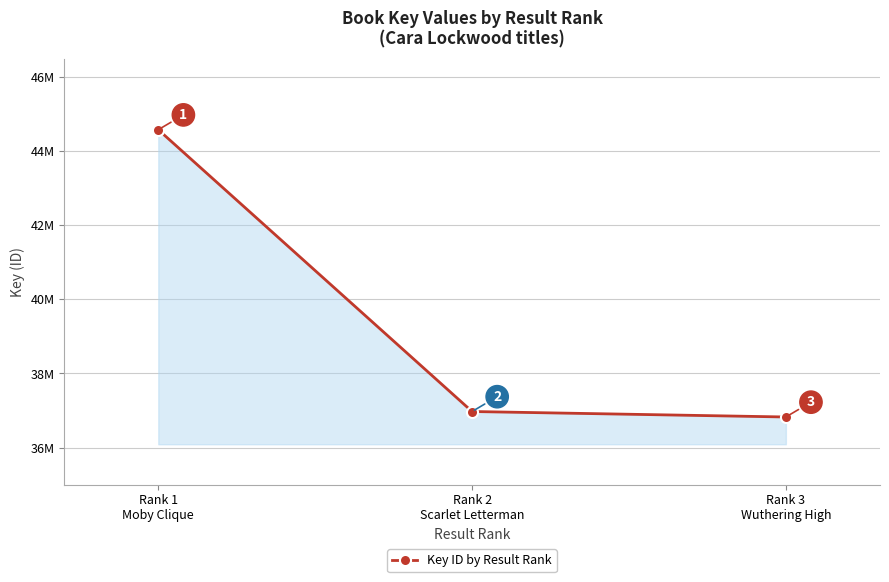

What is the label of the 2nd point from the left?

Rank 2
Scarlet Letterman